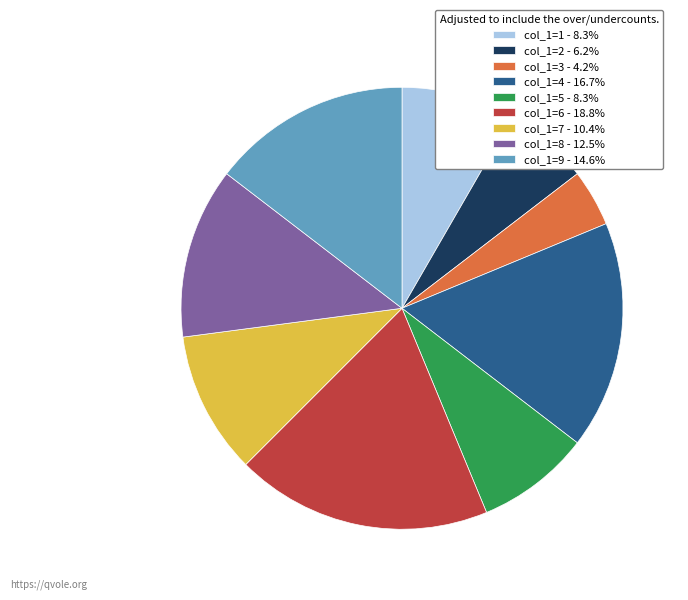

Does col_1=5 - 8.3% represent more than half of the total?

No